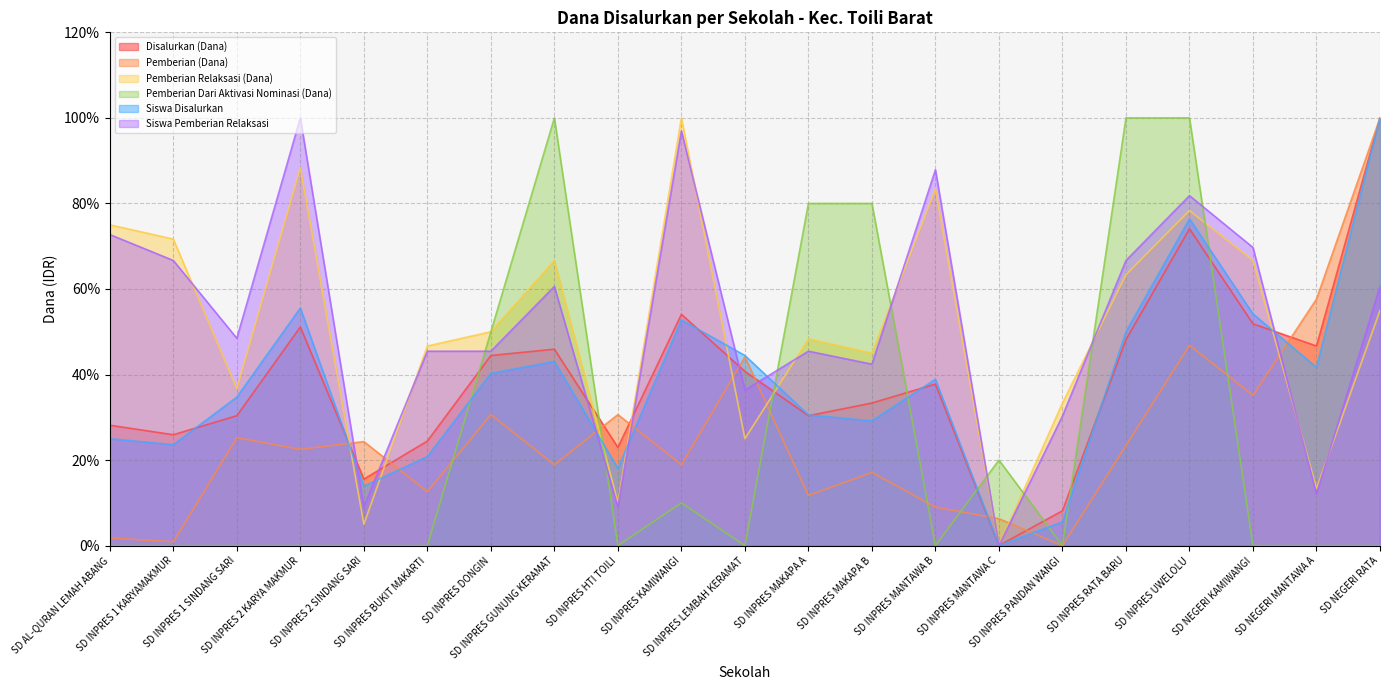

At which label is Siswa Disalurkan closest to 50?

SD INPRES RATA BARU